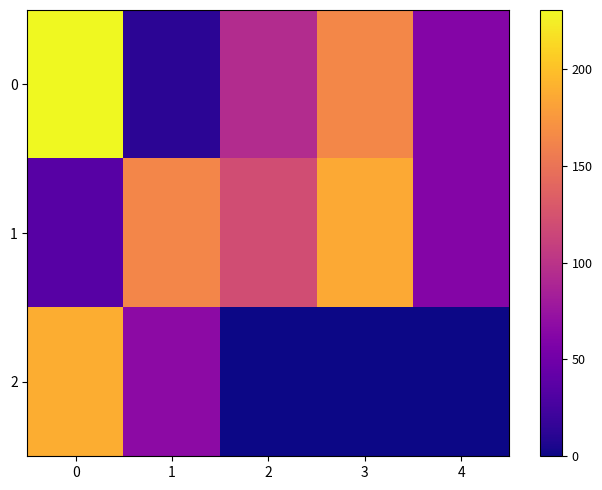

Rank the series at 4 from lowest to highest value.

2, 0, 1